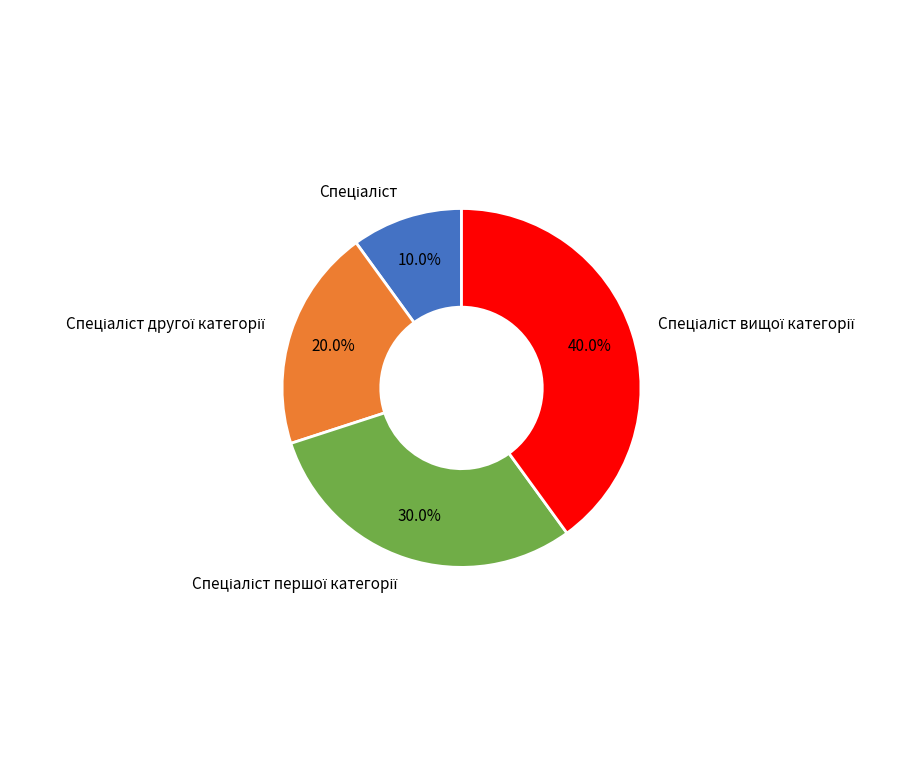

Does any single category account for the majority?

No